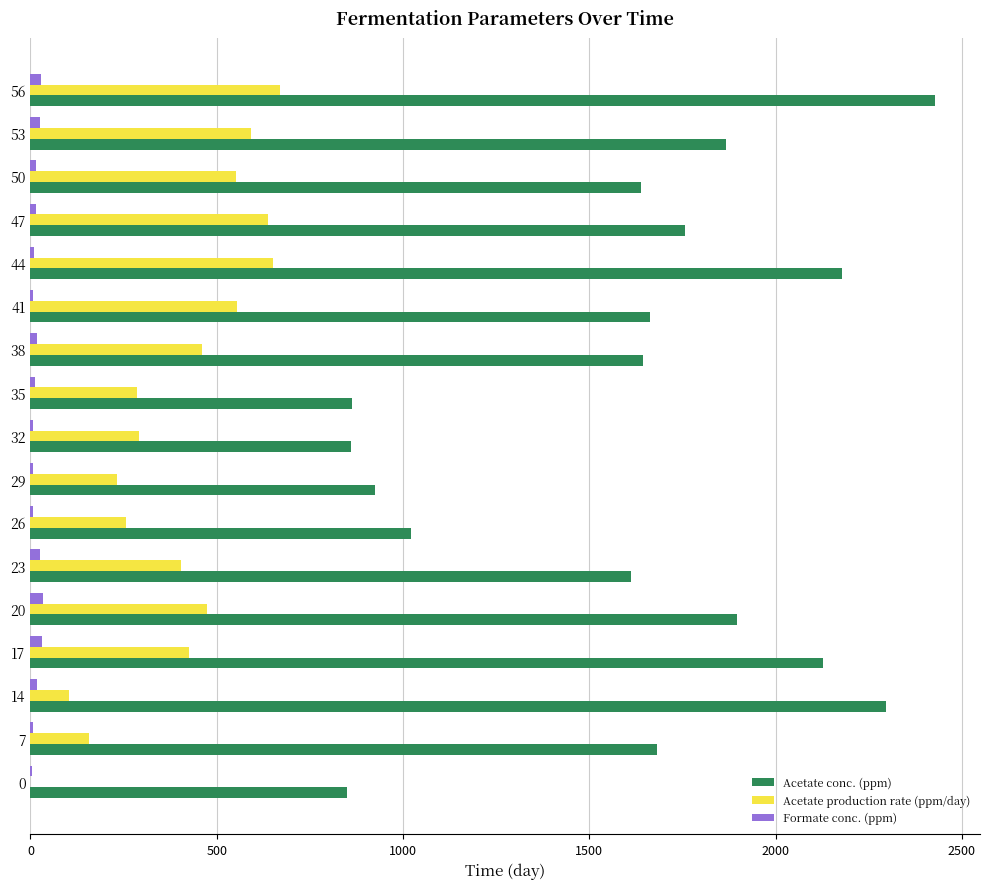

What is the greatest value displayed?

2427.5